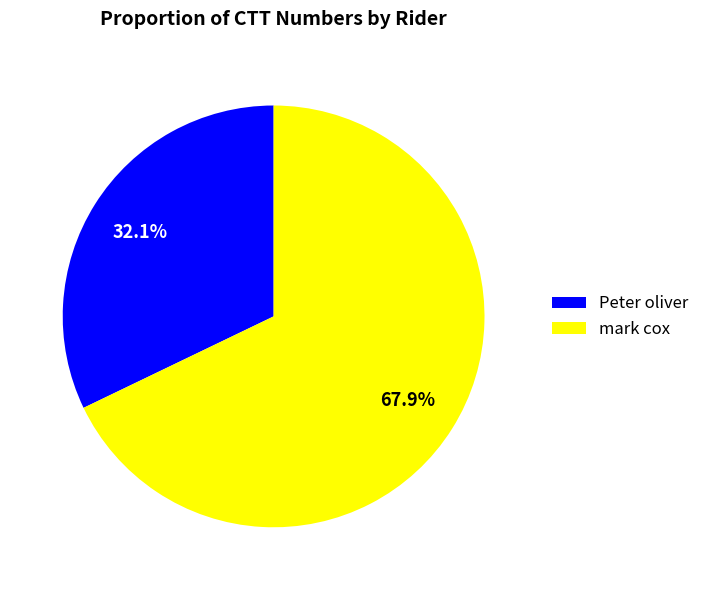

Is it true that Peter oliver is 25% of the pie?

False